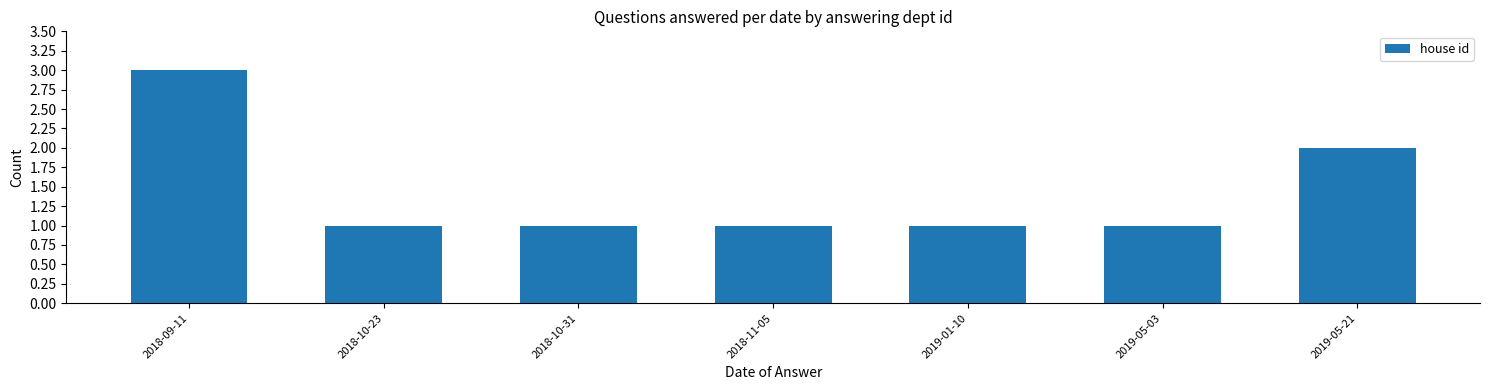

Reading left to right, extract all data points from this chart.

3	1	1	1	1	1	2